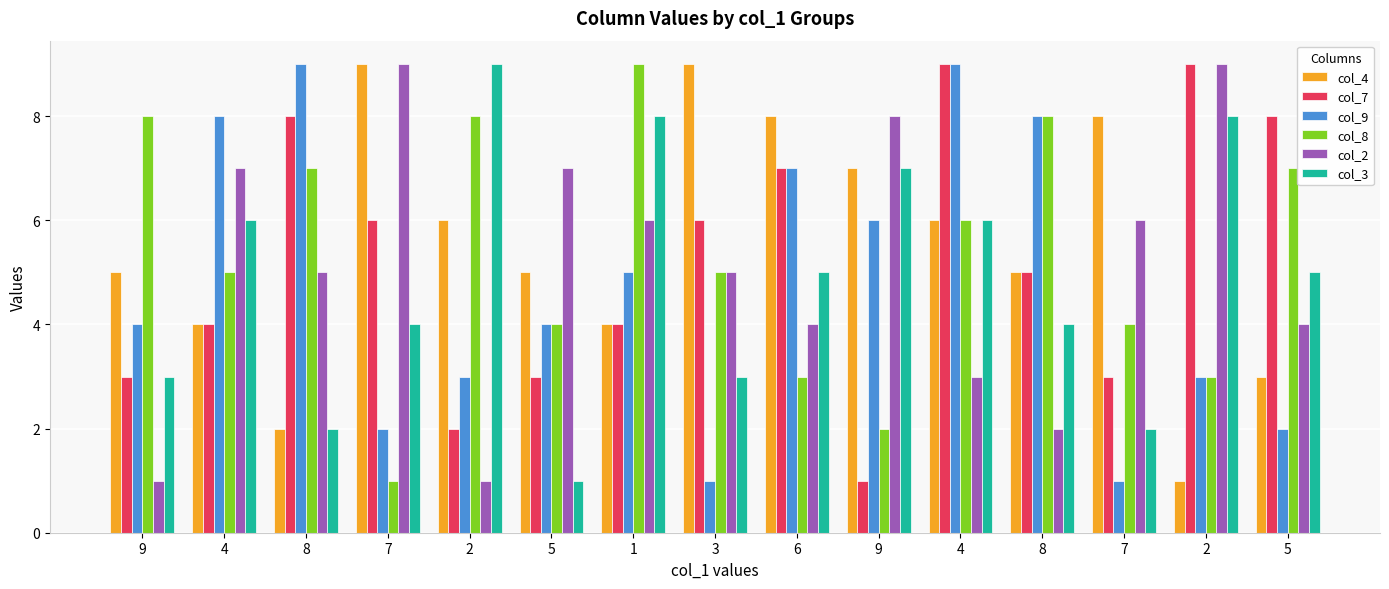

Does the chart contain any negative values?

No